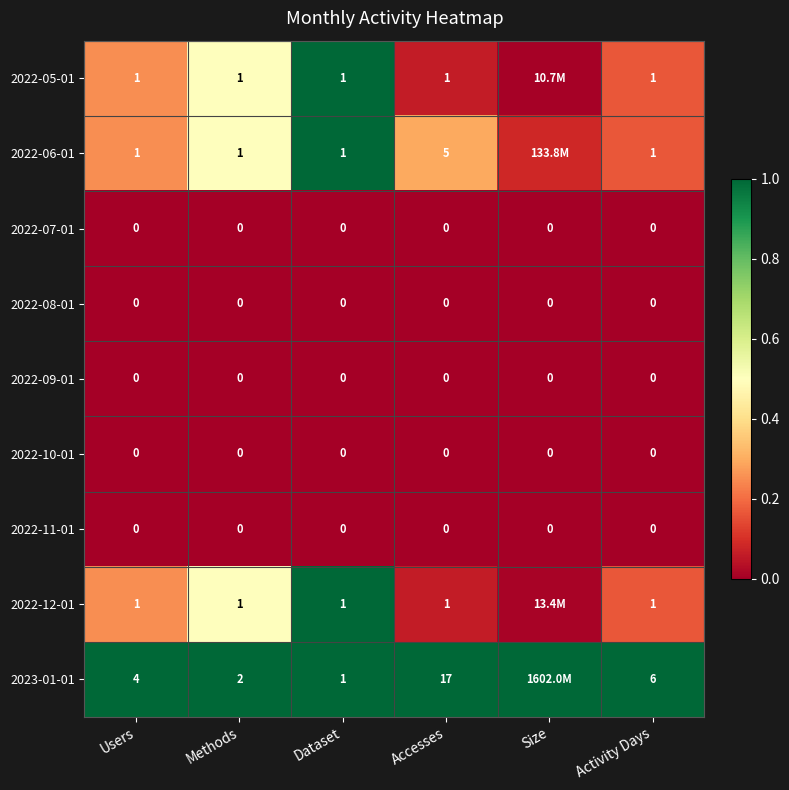

Is the value of 2022-11-01 at Activity Days greater than the value of 2022-12-01 at Dataset?

No